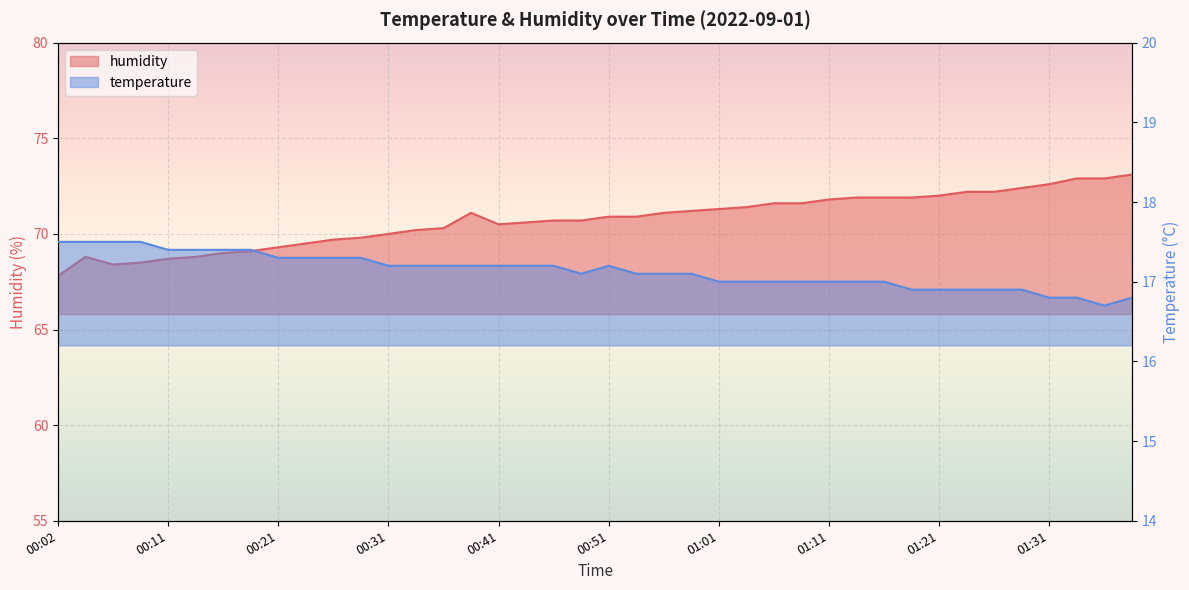

What position from the right is 00:02?

40